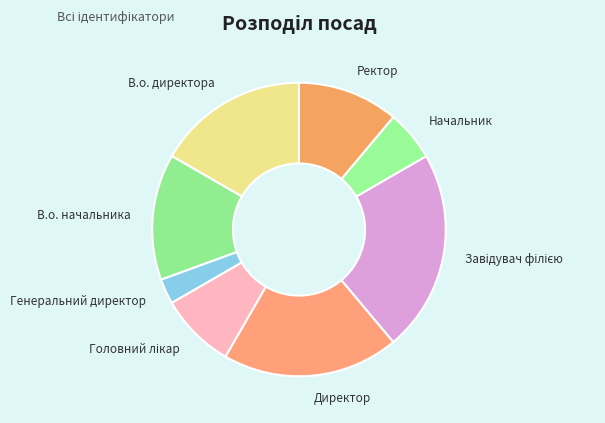

What is the smallest slice in the pie chart?

Генеральний директор